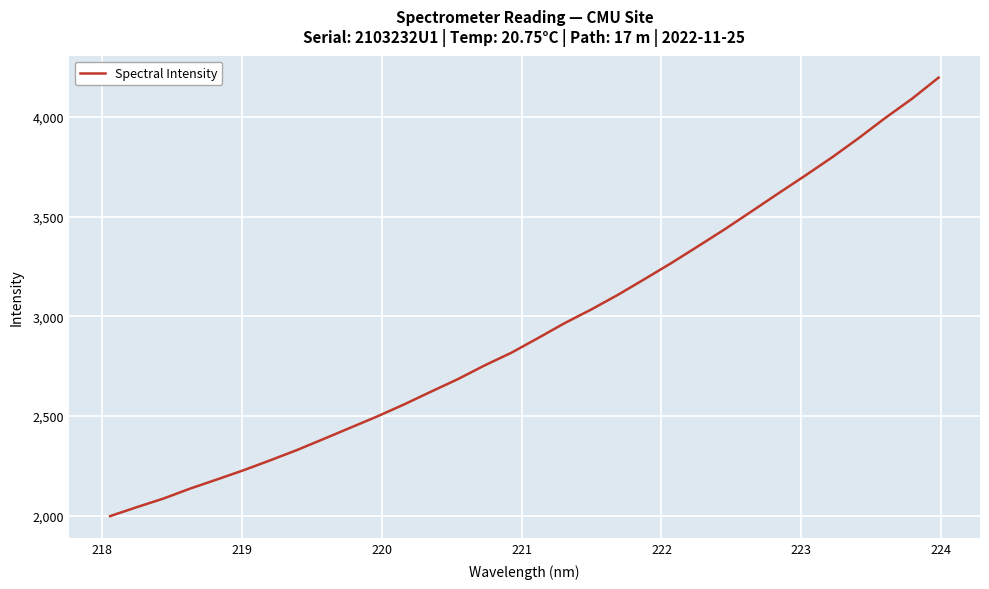

Is this an area chart (filled region under the line)?

No